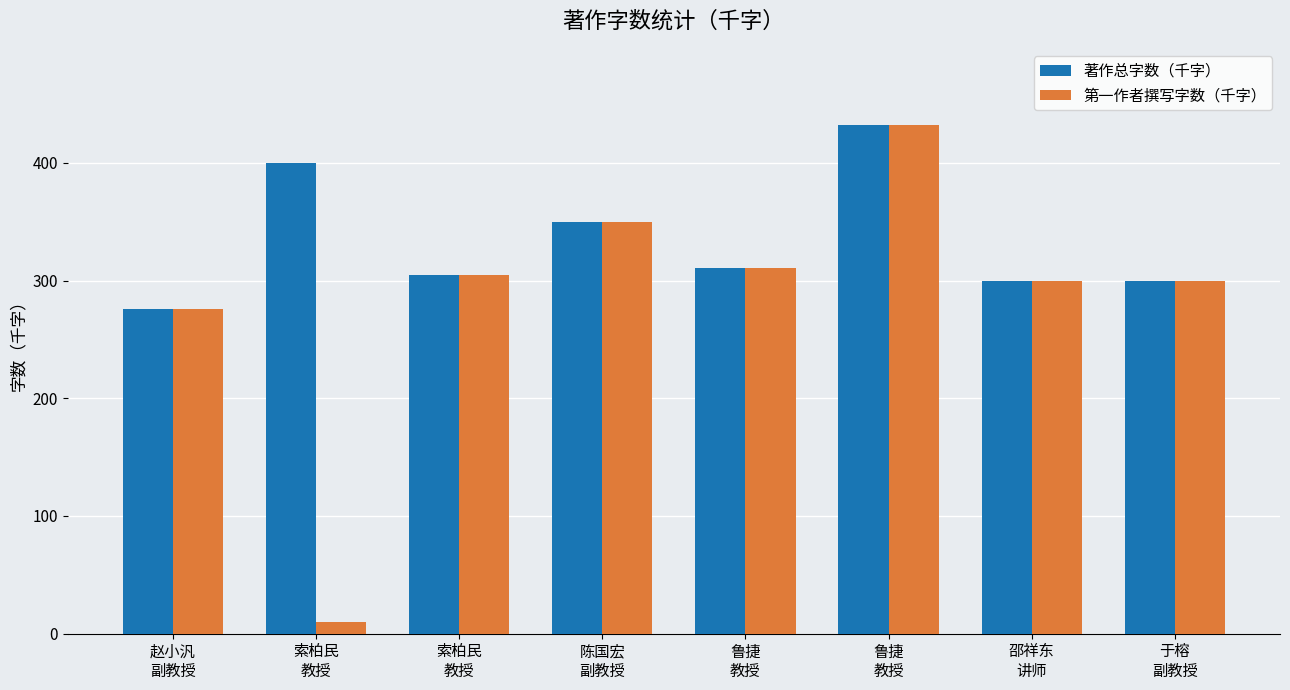

Which has a higher value, 鲁捷
教授 or 赵小汎
副教授?

鲁捷
教授